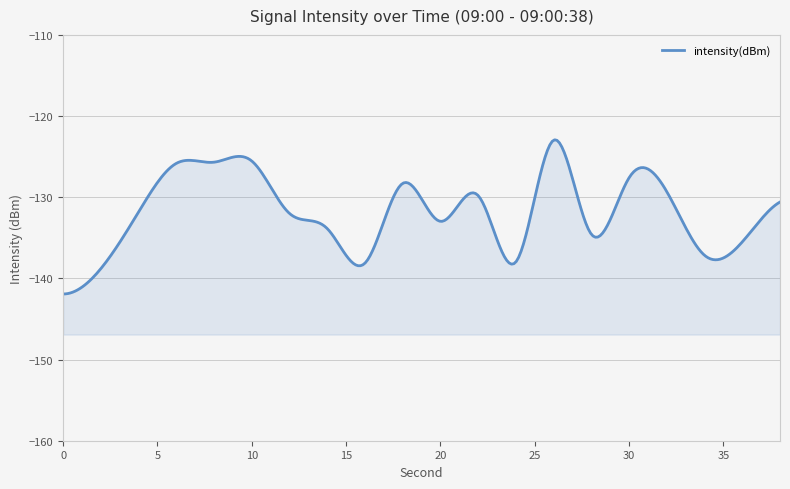

How many interior local peaks (higher than both neighbors) does the data have?

5